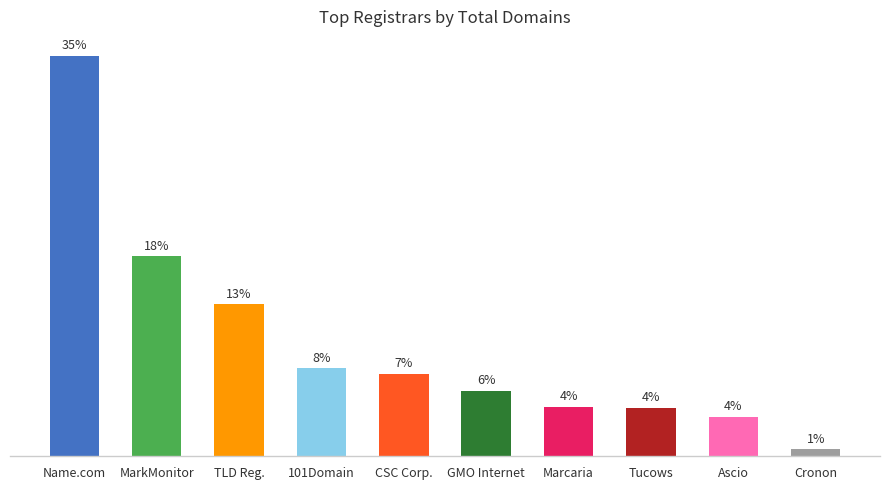

What is the approximate value at TLD Reg.?

13.4